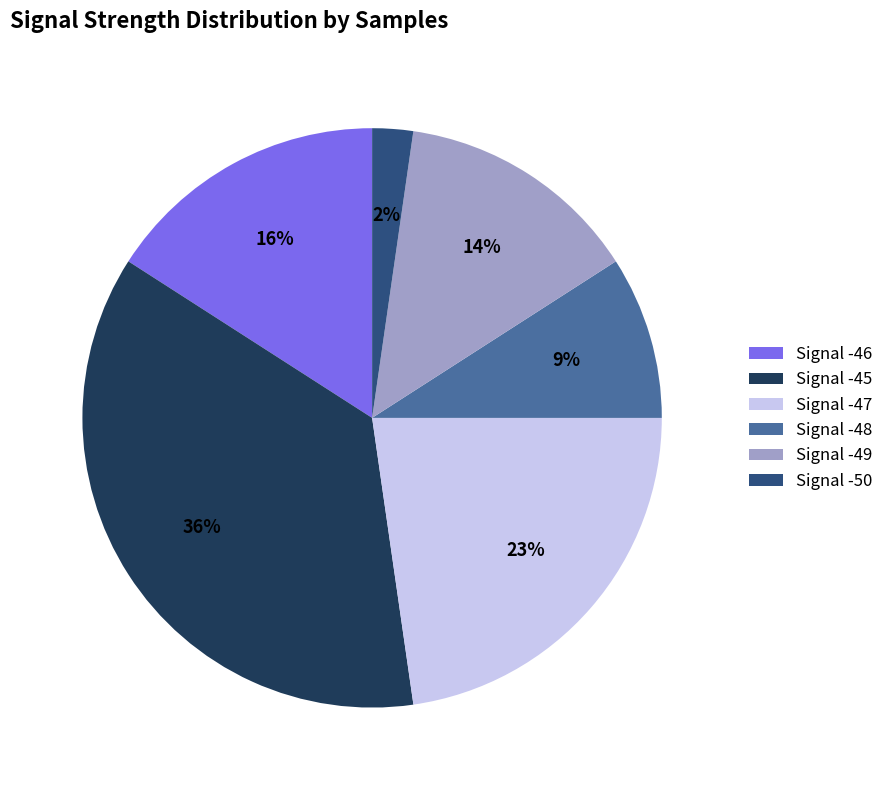

To the nearest percent, what is the average slice percentage?

17%